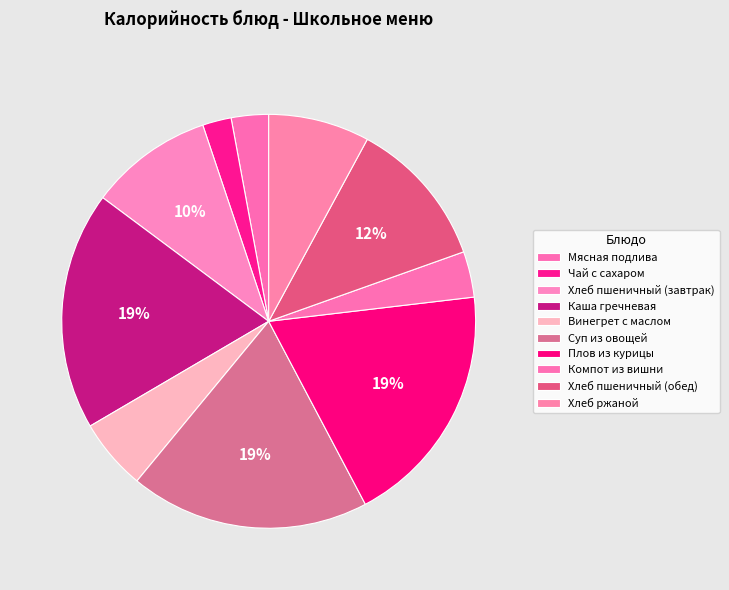

How many slices are in this pie chart?

10